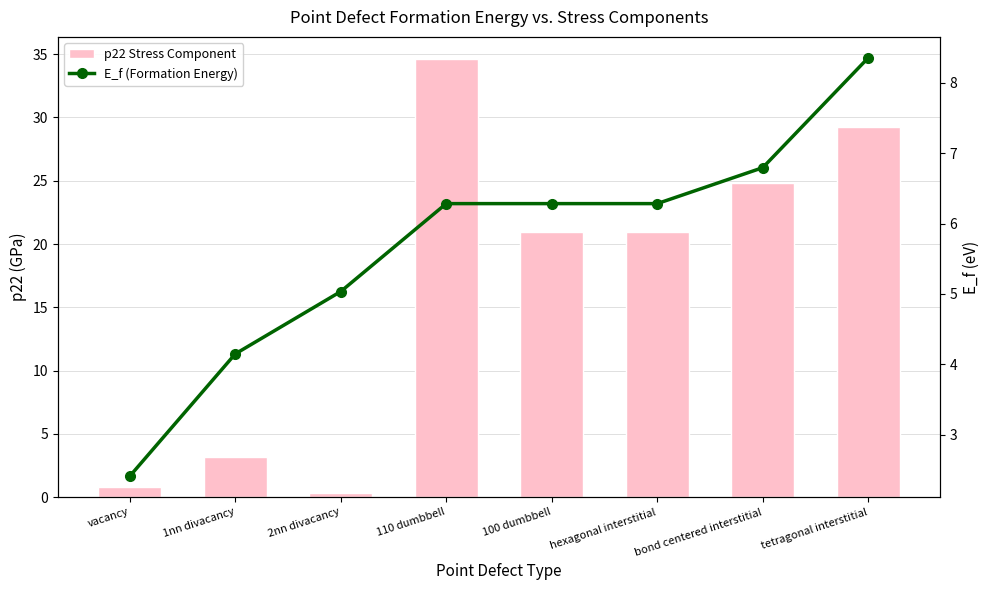

Does the chart contain any negative values?

No